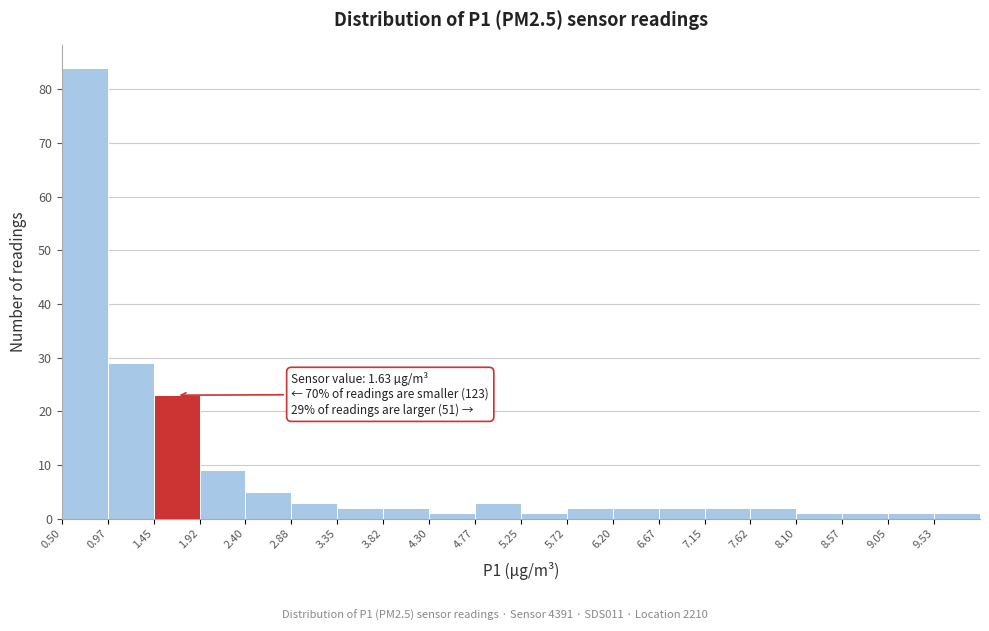

Which range on the x-axis has the tallest bar?

0.500 to 0.975